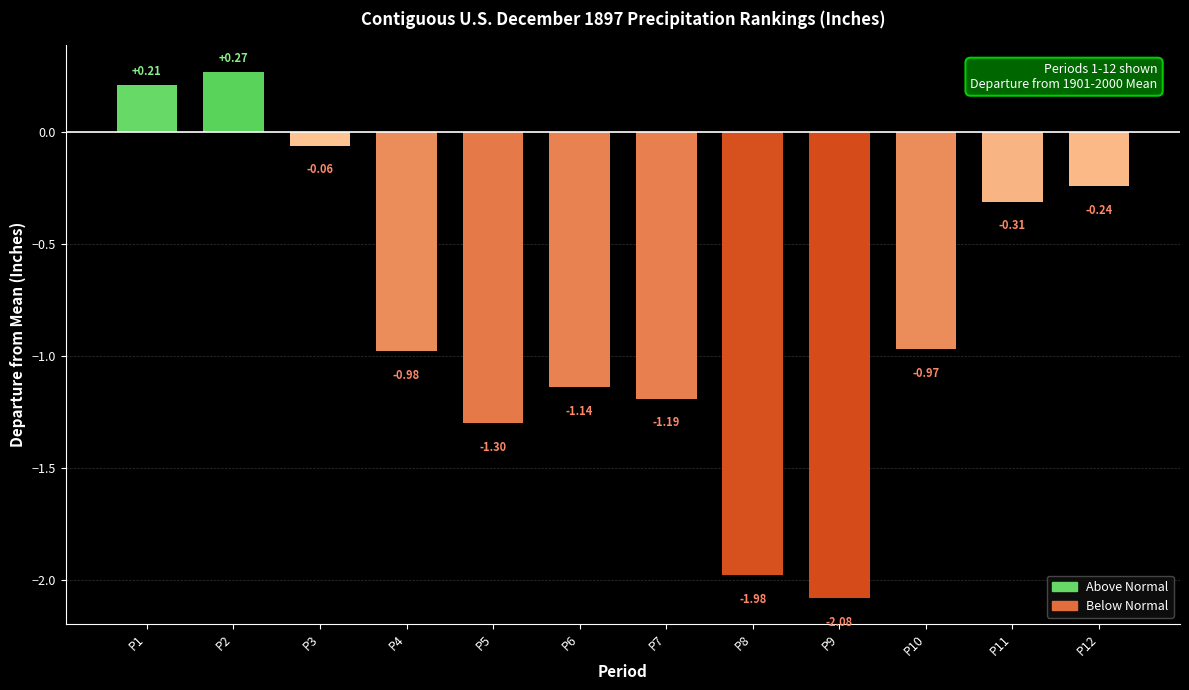

How many values exceed 0?

2